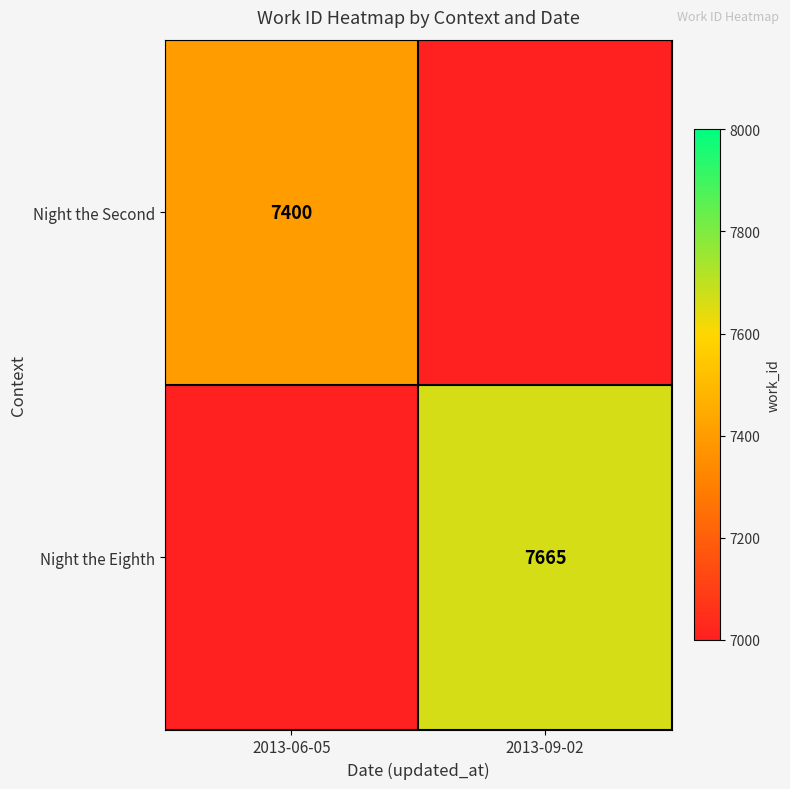

Is it true that Night the Second equals 7400 at 2013-06-05?

True